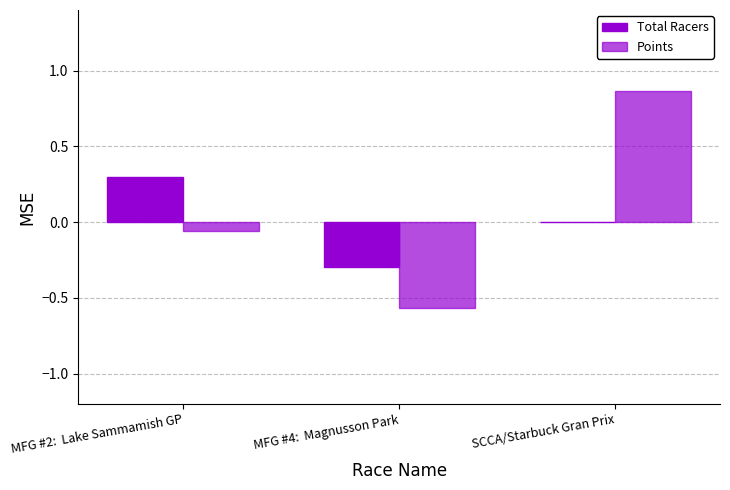

At which label does Points first exceed 0?

SCCA/Starbuck Gran Prix